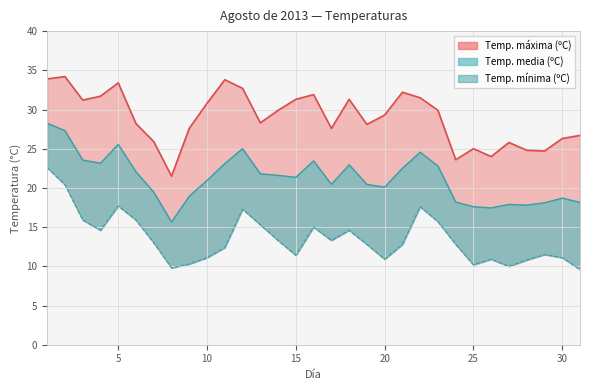

Between 6 and 28, which is larger?

6